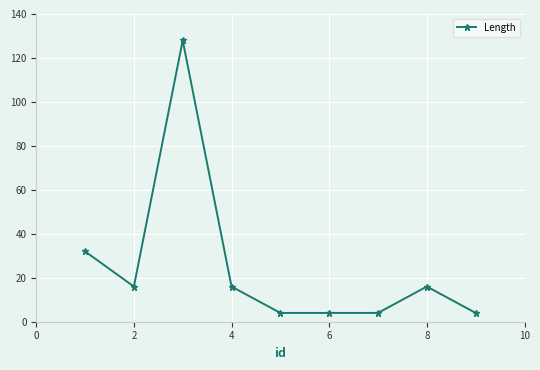

True or false: there are more than 1 points higher than both neighbors.

True